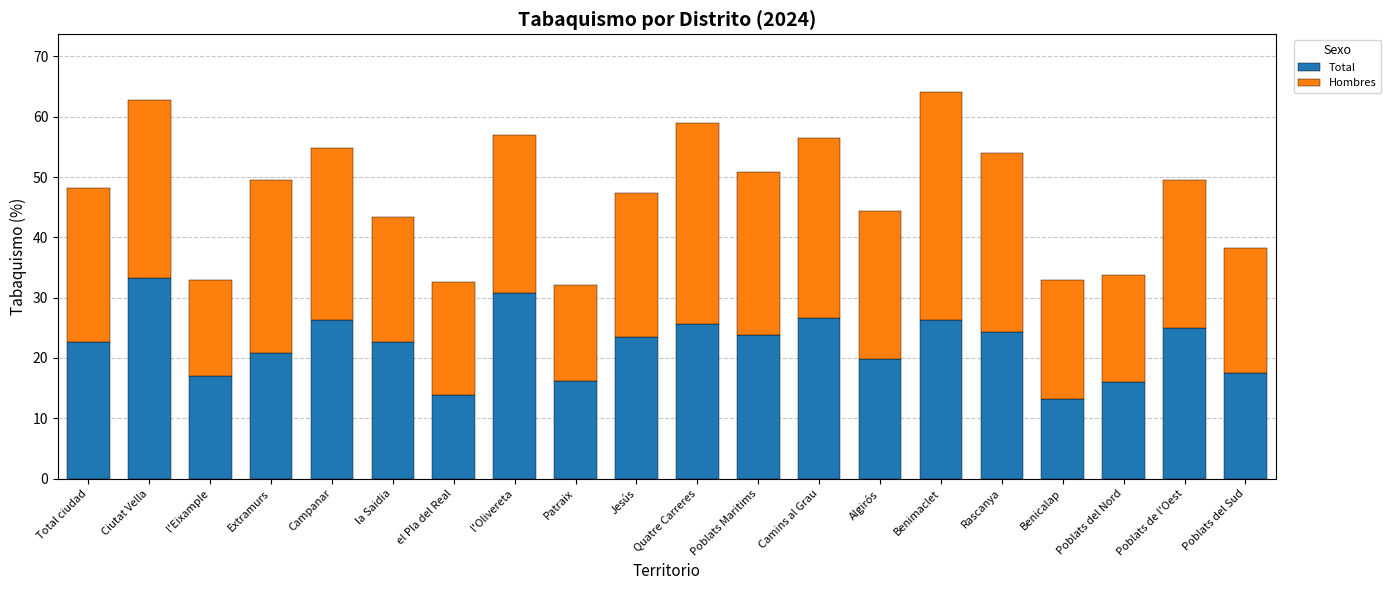

What is the total value across all series at l'Olivereta?

57.0